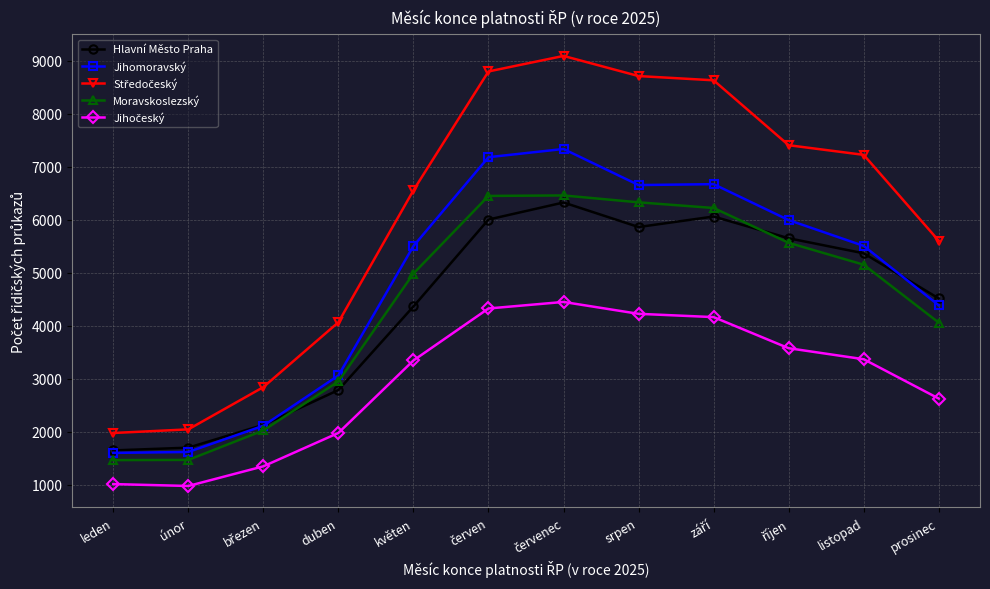

What is the smallest value displayed?

977